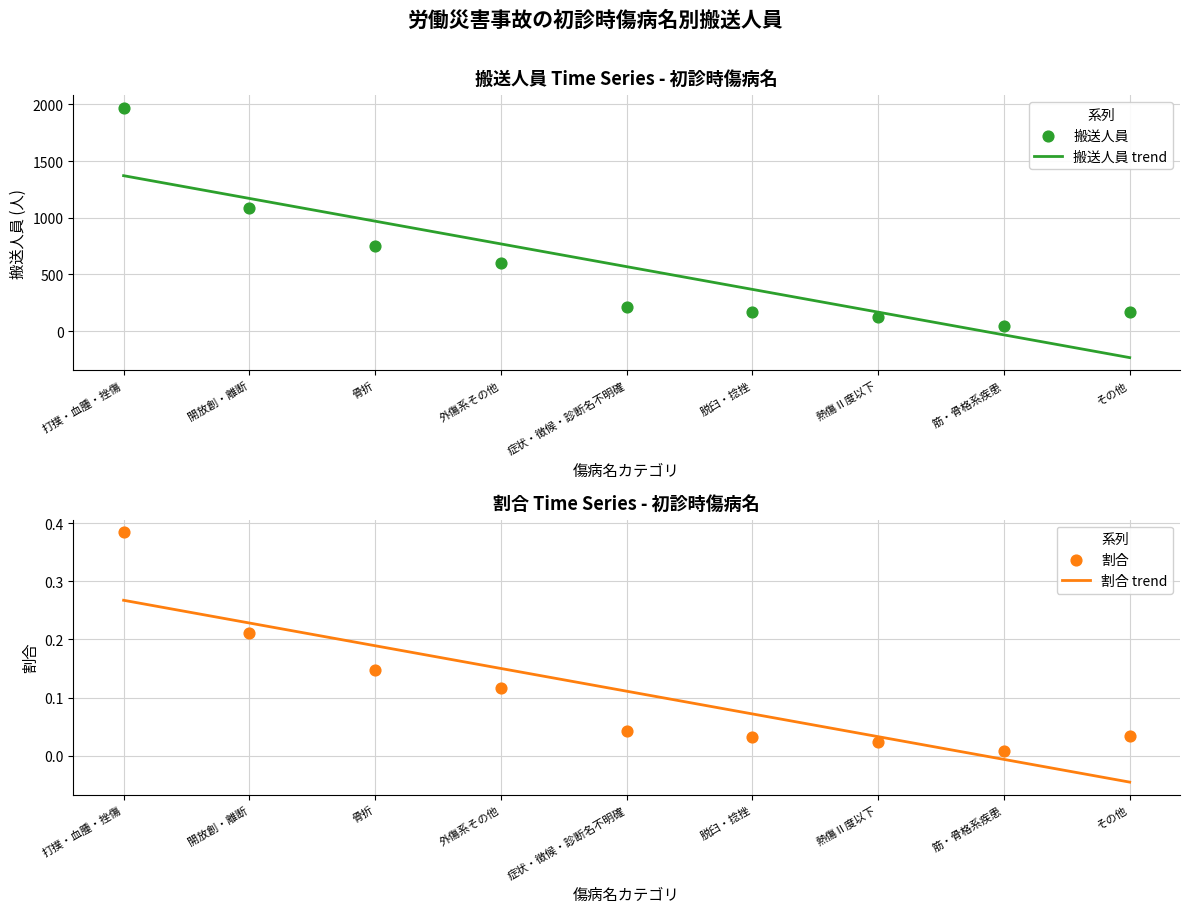

At how many categories does at least one series exceed 1751?

1